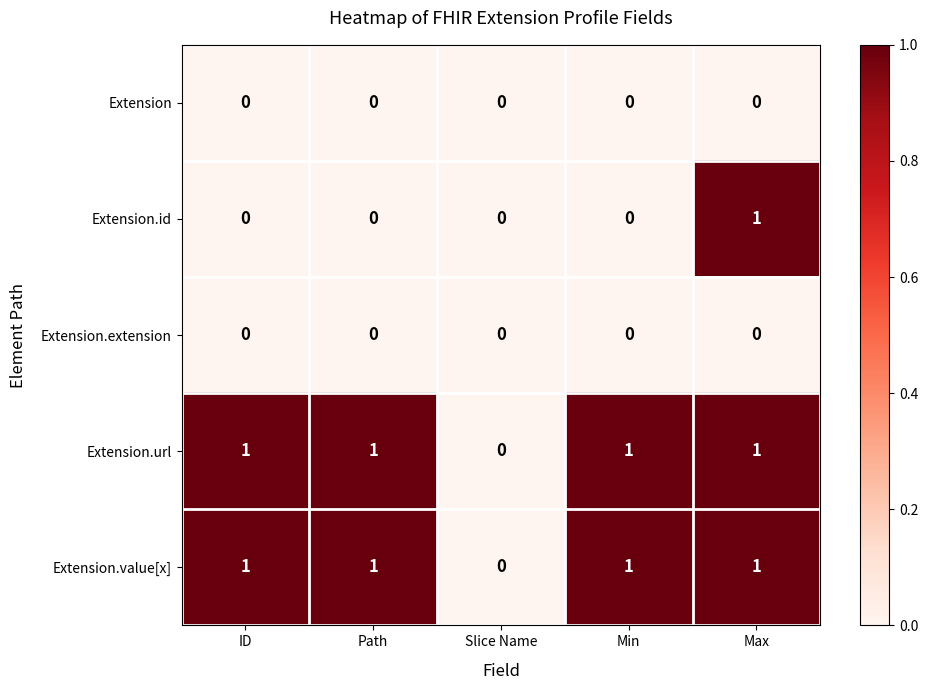

Is it true that Extension.id equals 0 at Min?

True